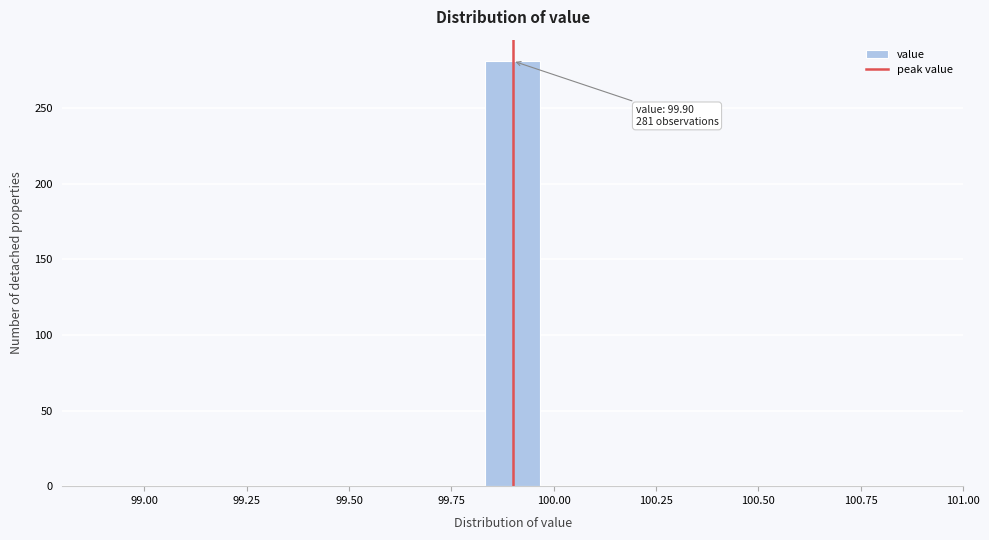

Around what value on the x-axis is the tallest bar? Give the approximate position of its centre, as read against the axis.

99.90